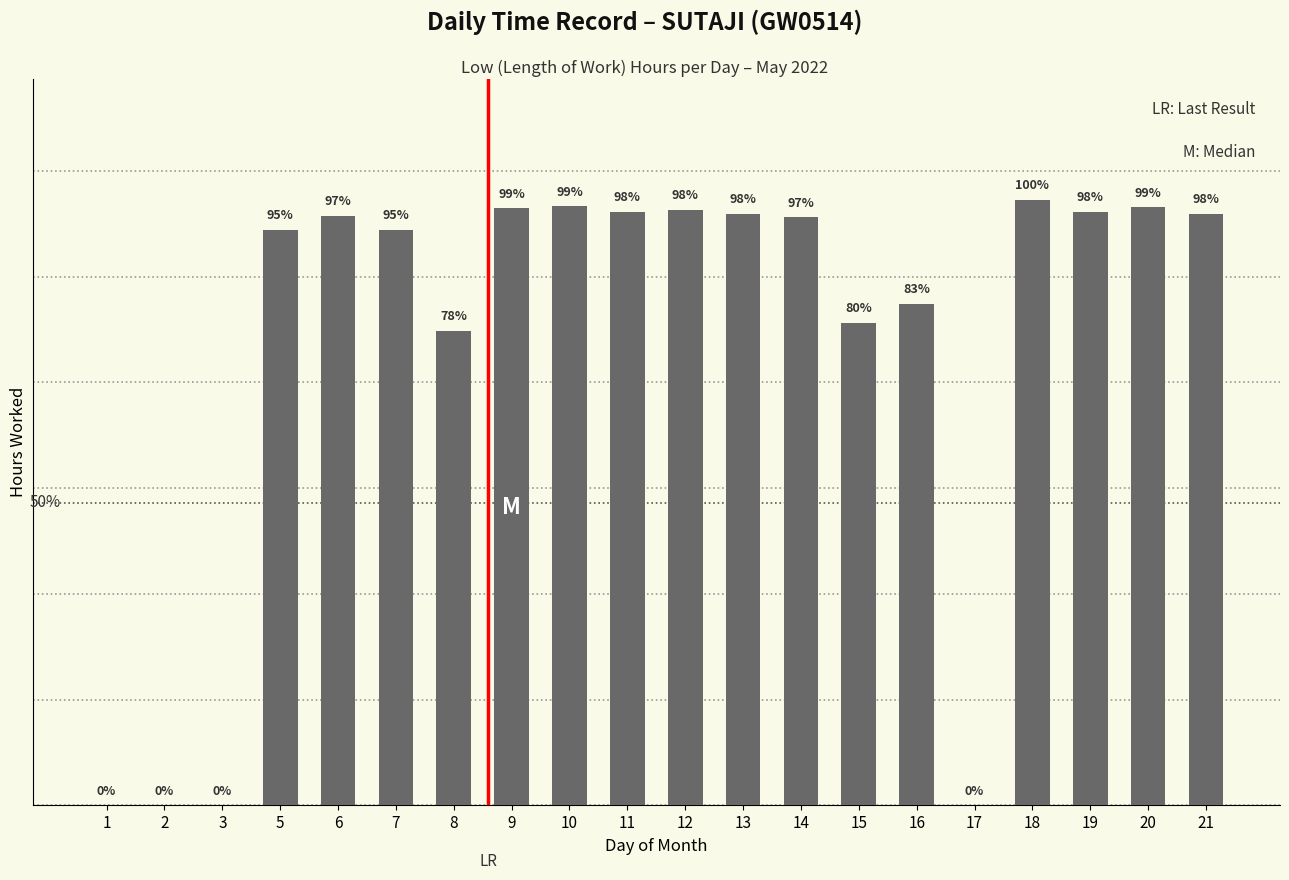

The value at 19 is 5.8. True or false?

False